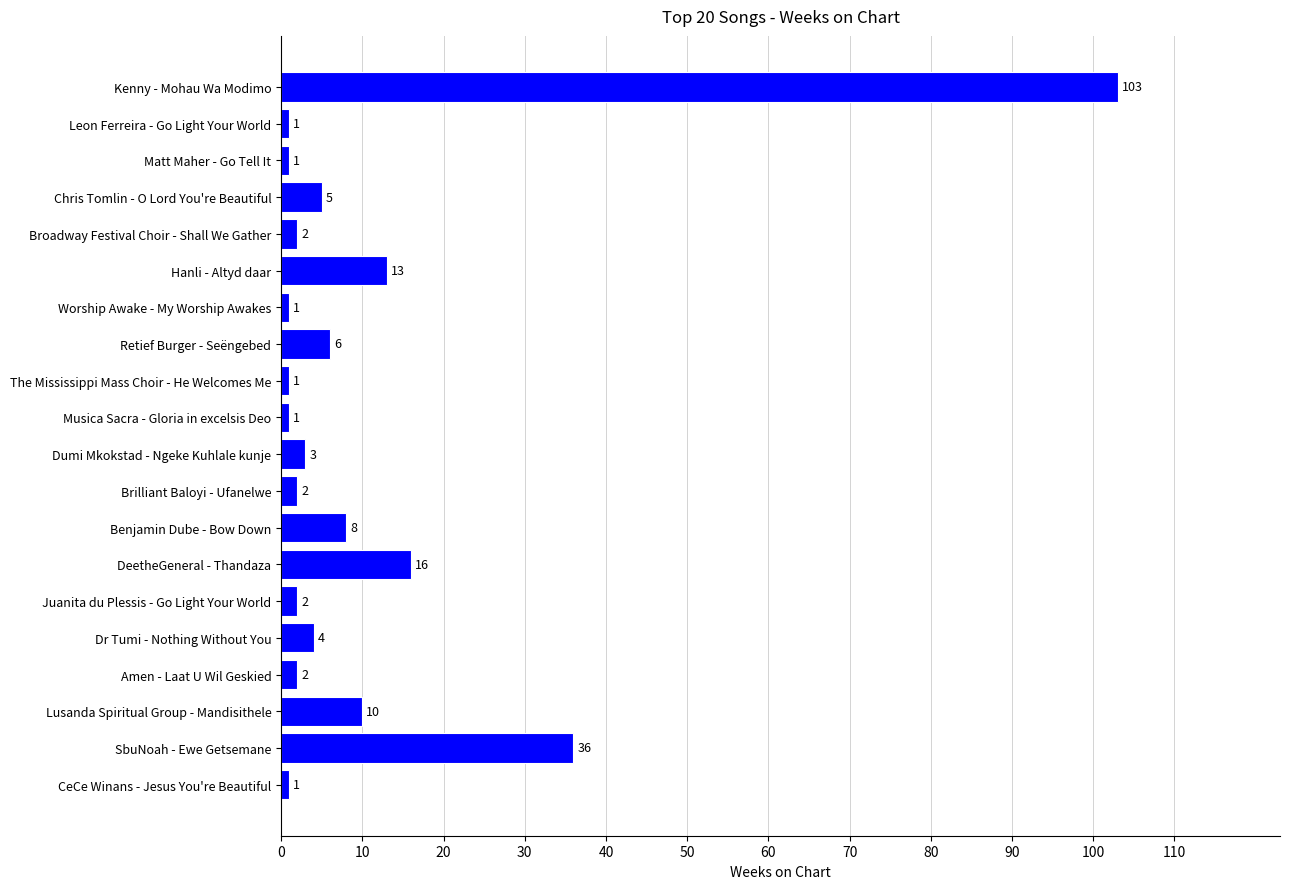

How many data points are less than 3?

10